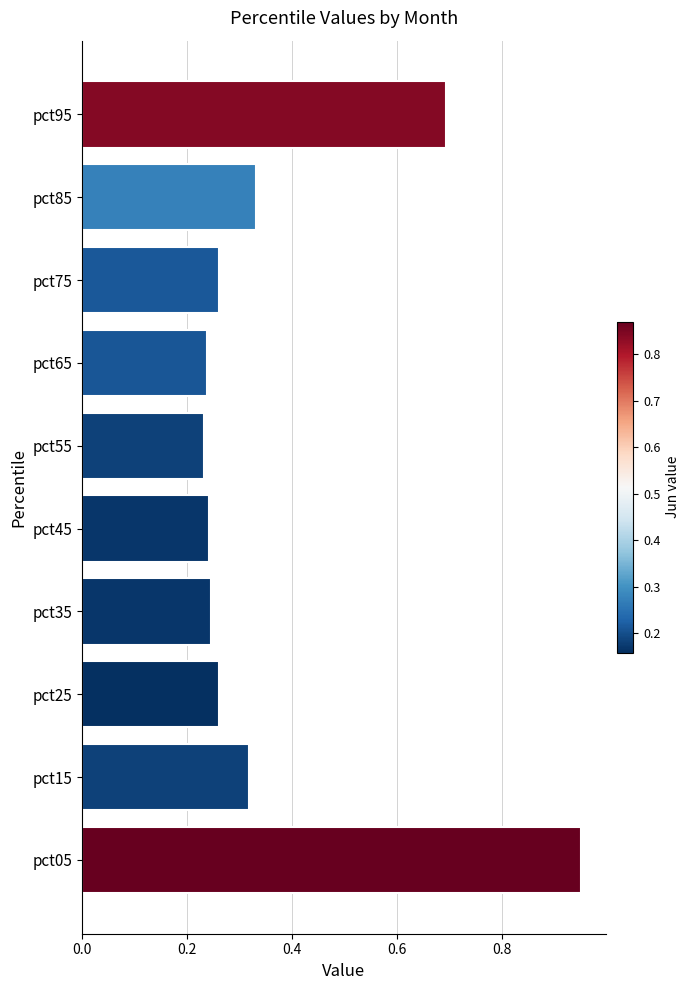

What is the change in value from pct05 to pct65?

-0.7